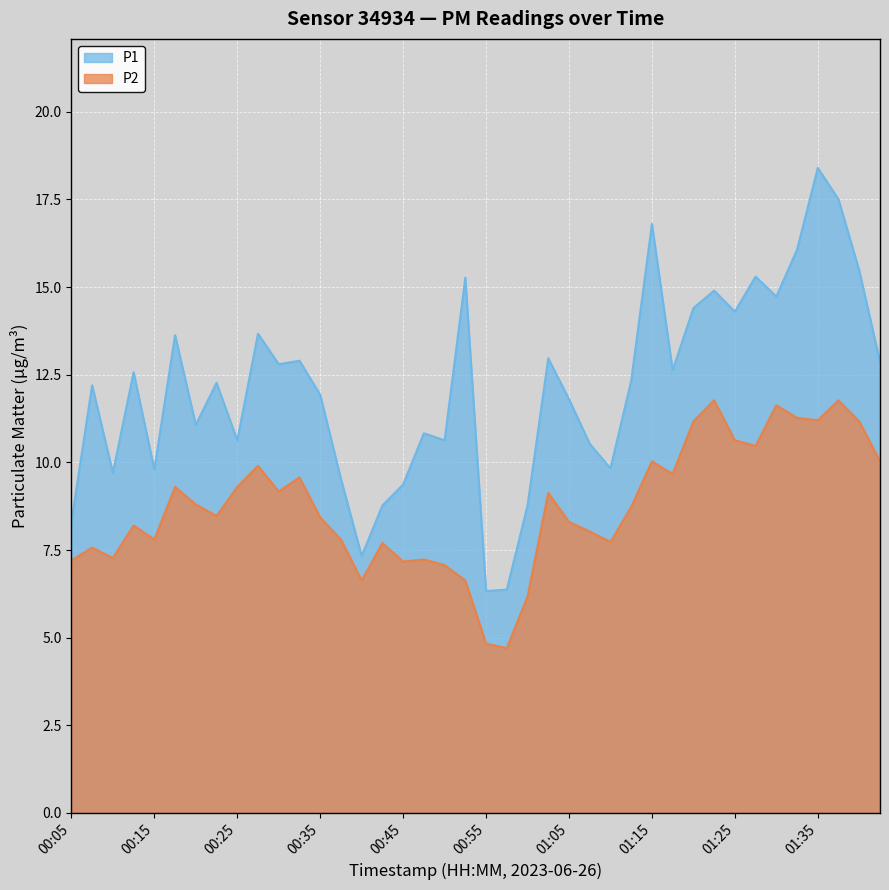

Rank the series by their maximum value, from highest to lowest.

P1, P2